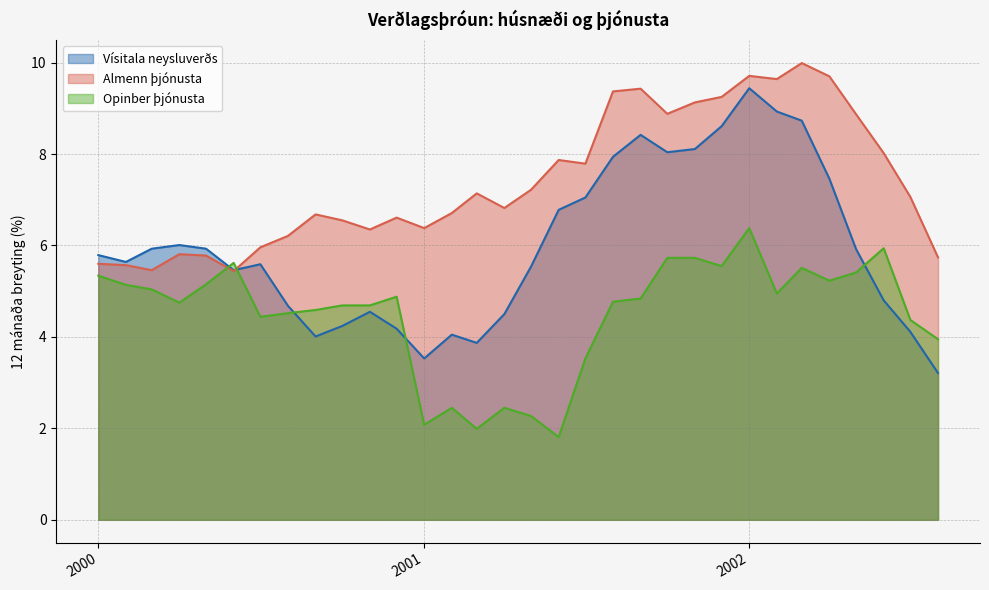

Reading left to right, extract all data points from this chart.

Vísitala neysluverðs: 5.8	5.6	5.9	6.0	5.9	5.5	5.6	4.7	4.0	4.2	4.5	4.2	3.5	4.0	3.9	4.5	5.5	6.8	7.0	7.9	8.4	8.0	8.1	8.6	9.4	8.9	8.7	7.5	5.9	4.8	4.1	3.2
Almenn þjónusta: 5.6	5.6	5.5	5.8	5.8	5.4	6.0	6.2	6.7	6.5	6.3	6.6	6.4	6.7	7.1	6.8	7.2	7.9	7.8	9.4	9.4	8.9	9.1	9.2	9.7	9.6	10.0	9.7	8.9	8.0	7.1	5.7
Opinber þjónusta: 5.3	5.1	5.0	4.8	5.2	5.6	4.4	4.5	4.6	4.7	4.7	4.9	2.1	2.5	2.0	2.5	2.3	1.8	3.5	4.8	4.8	5.7	5.7	5.5	6.4	5.0	5.5	5.2	5.4	5.9	4.4	4.0